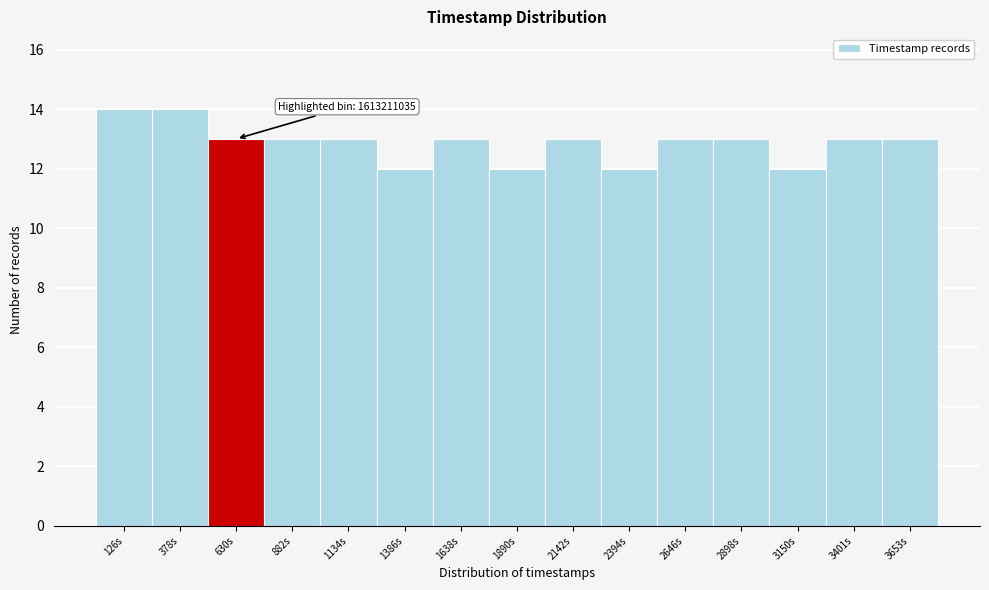

Reading left to right, list all the values displayed in this chart.

126s=14	378s=14	630s=13	882s=13	1134s=13	1386s=12	1638s=13	1890s=12	2142s=13	2394s=12	2646s=13	2898s=13	3150s=12	3401s=13	3653s=13